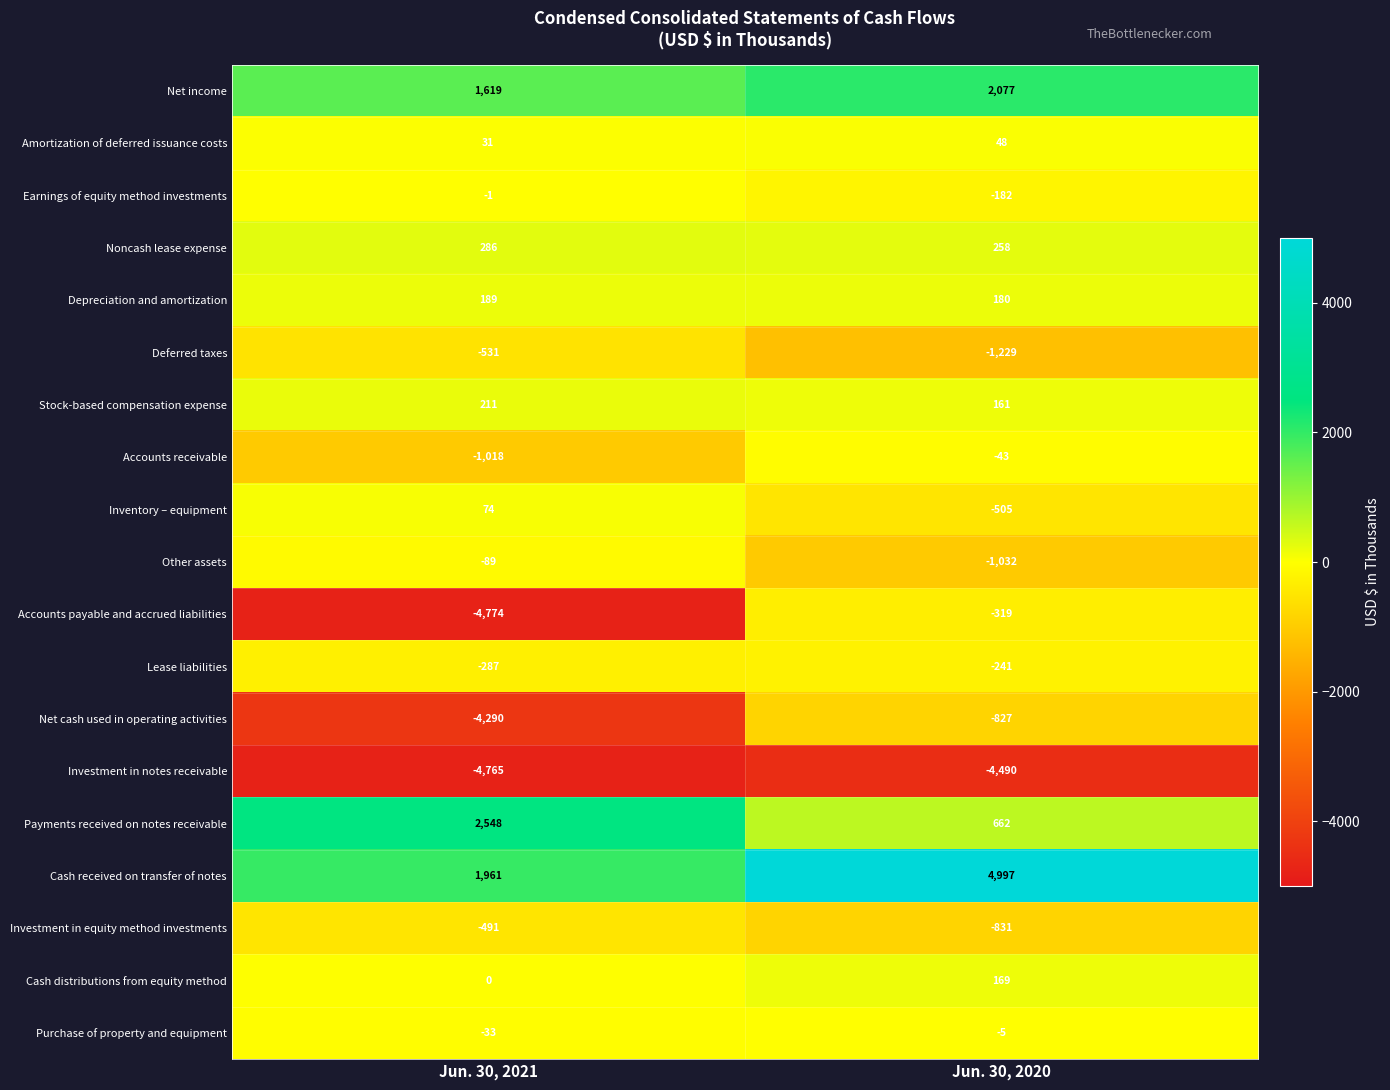

At which category does the chart reach its minimum across all series?

Jun. 30, 2021